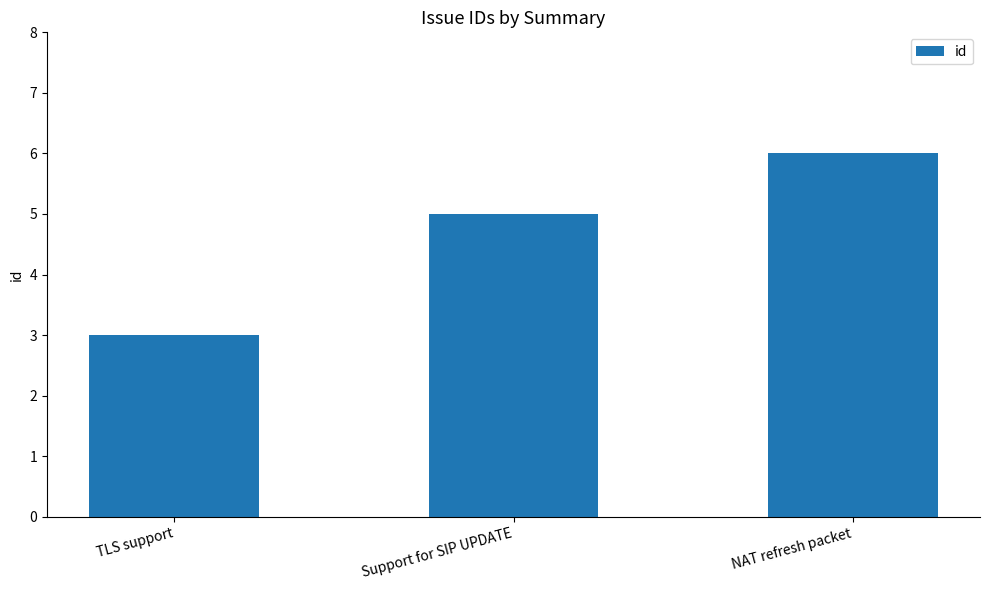

Are the bars grouped side by side (vs. stacked)?

No